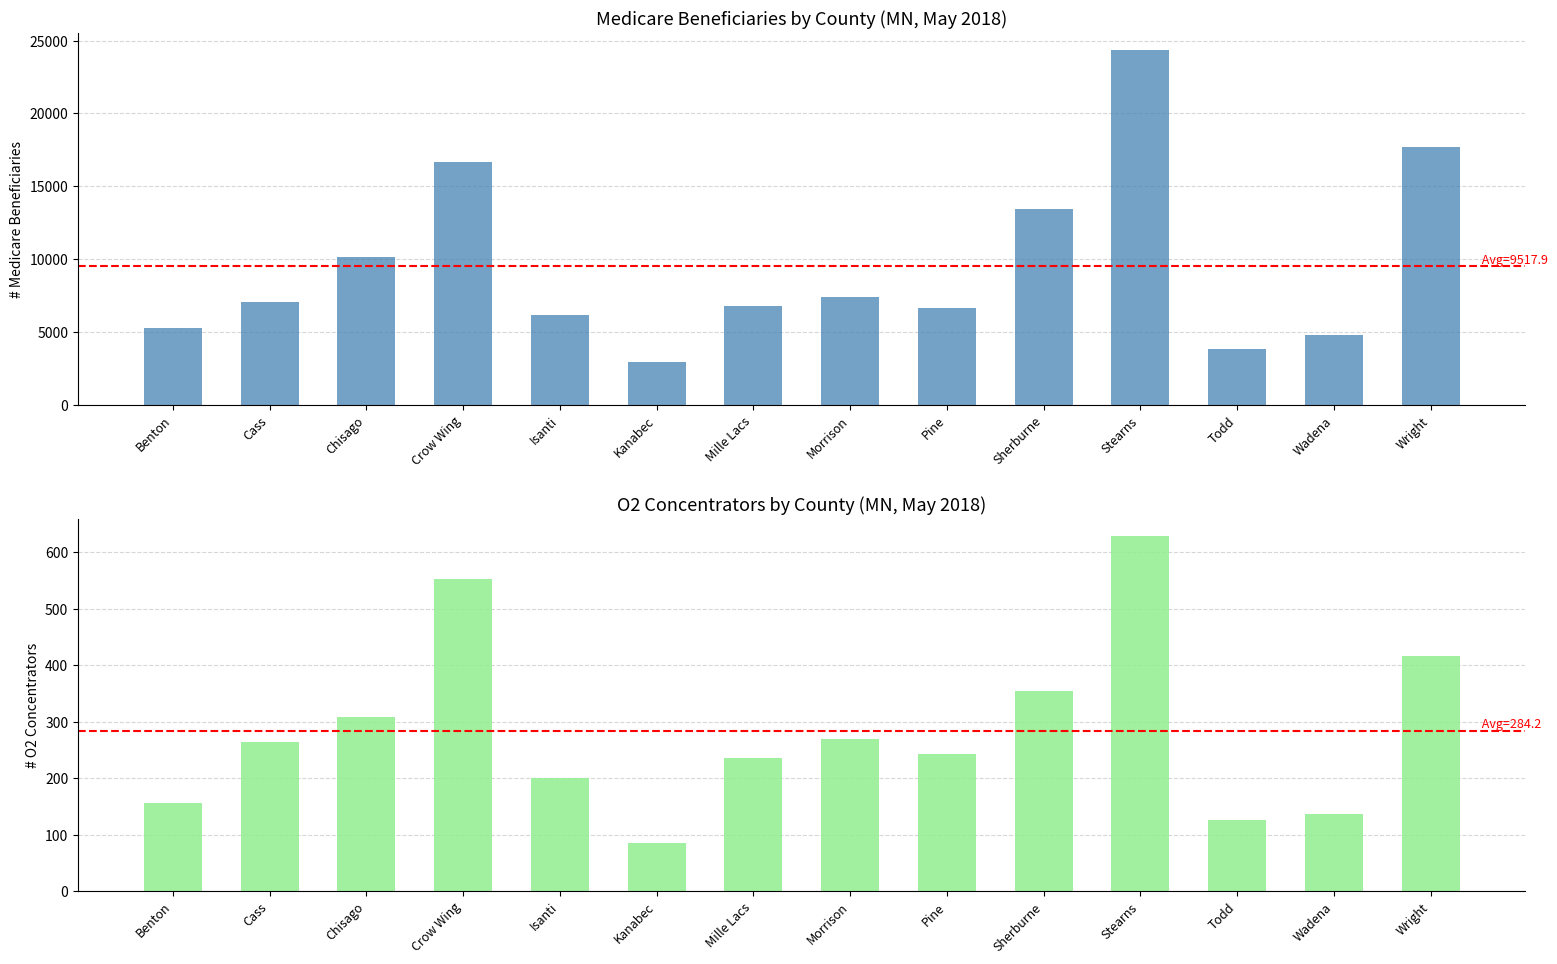

What is the spread (max minus min) of values at Sherburne?

13119